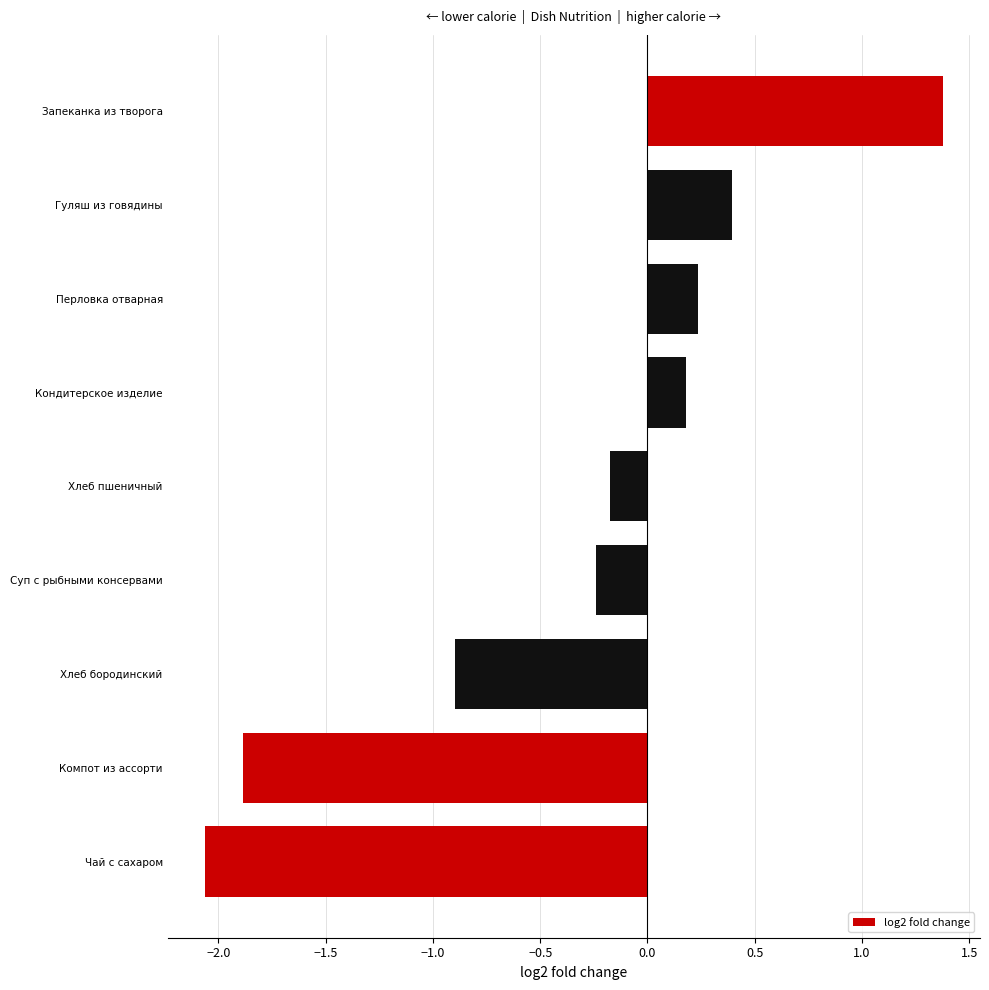

What is the sum of all values?

-3.1